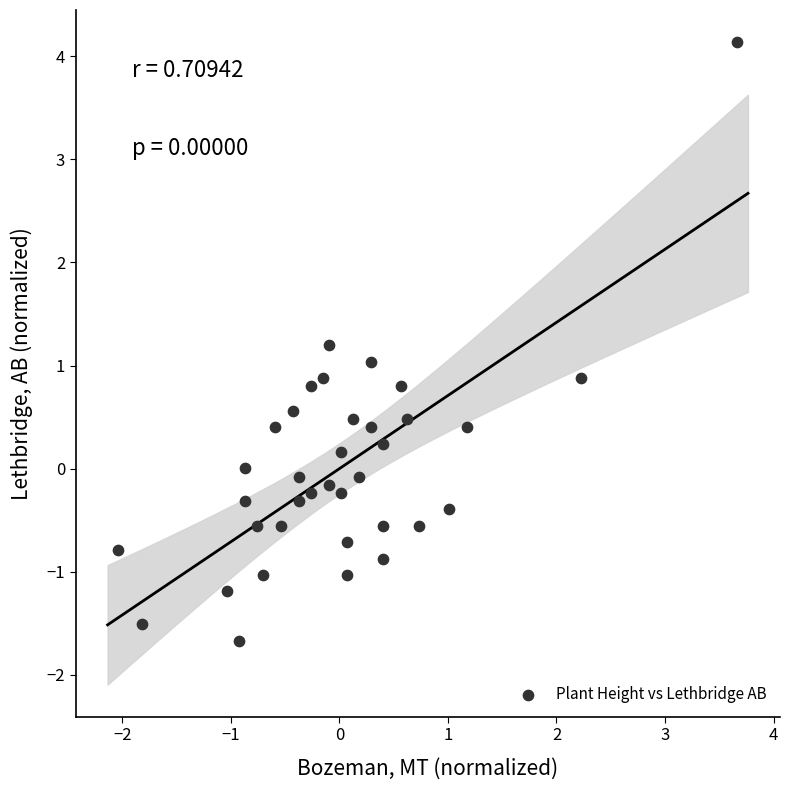

What is the range of X values (max minus min)?

5.7